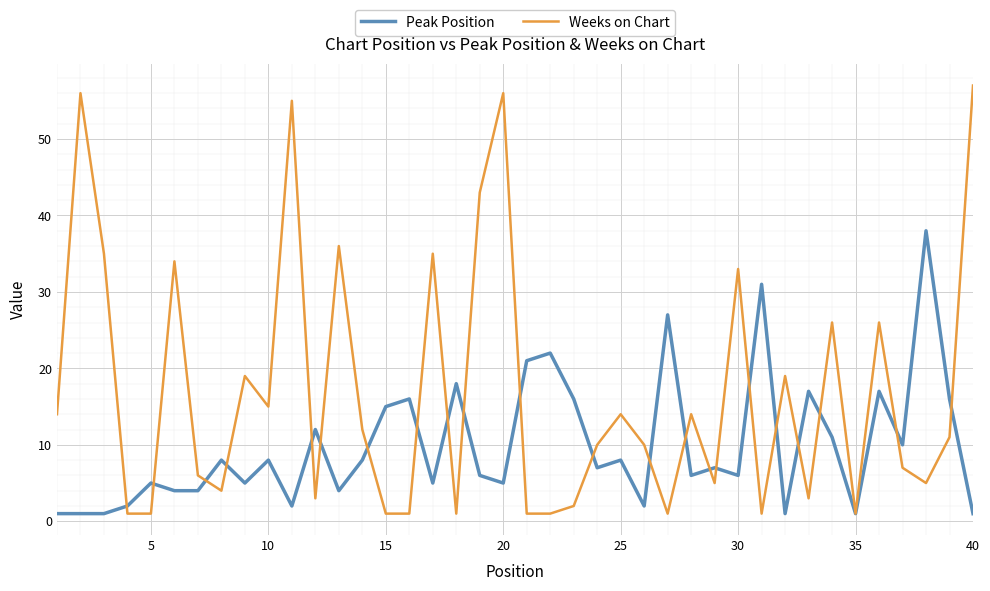

Reading right to left, extract all data points from this chart.

Peak Position: 1	16	38	10	17	1	11	17	1	31	6	7	6	27	2	8	7	16	22	21	5	6	18	5	16	15	8	4	12	2	8	5	8	4	4	5	2	1	1	1
Weeks on Chart: 57	11	5	7	26	1	26	3	19	1	33	5	14	1	10	14	10	2	1	1	56	43	1	35	1	1	12	36	3	55	15	19	4	6	34	1	1	35	56	14